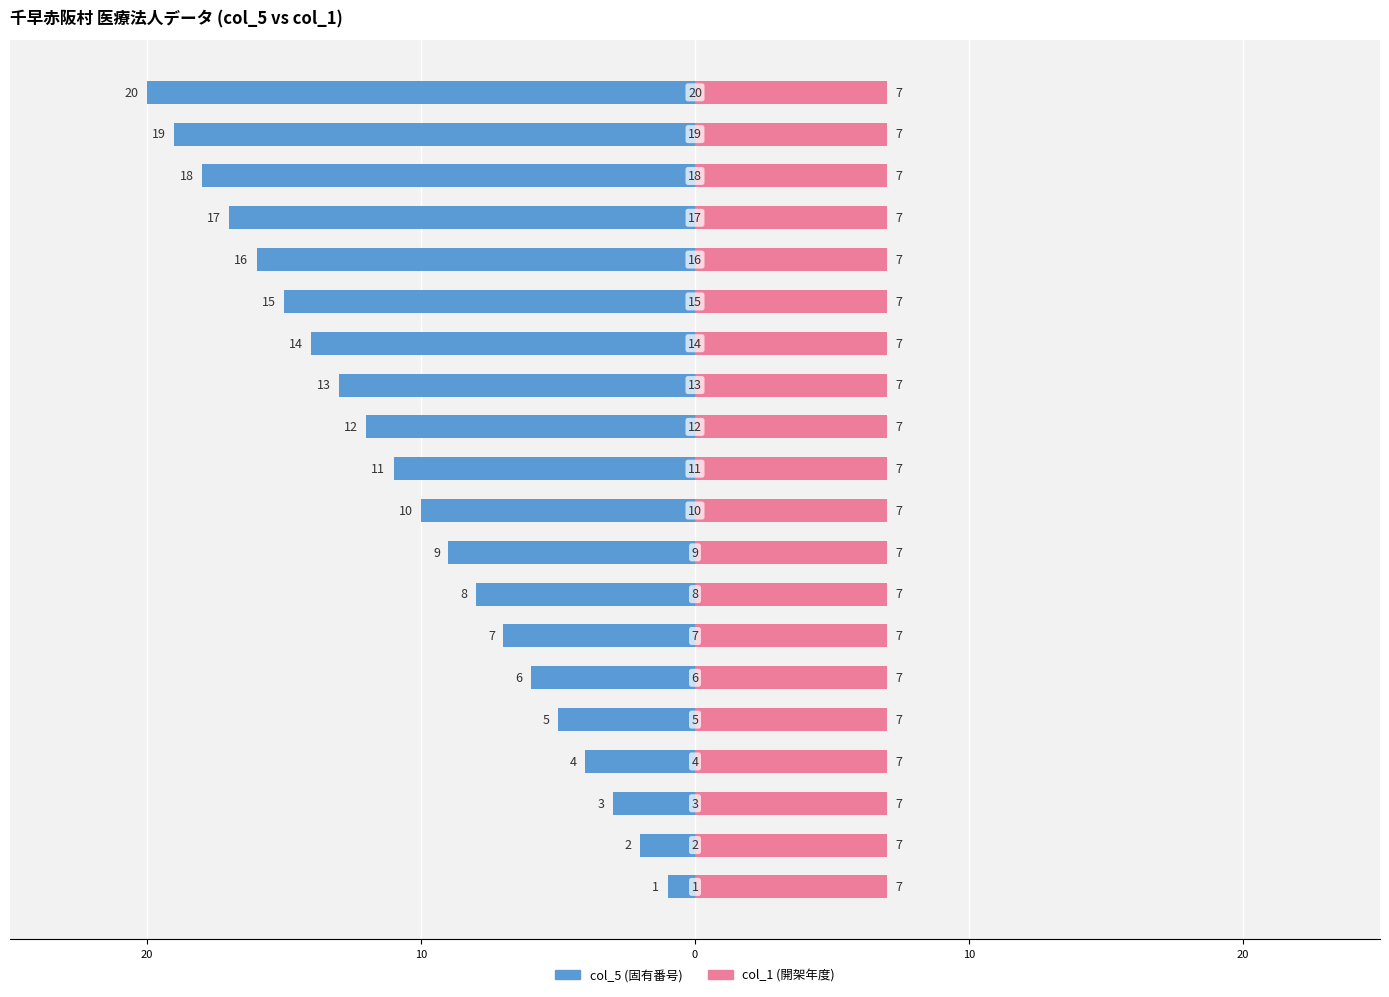

Count the number of categories in the chart.

20